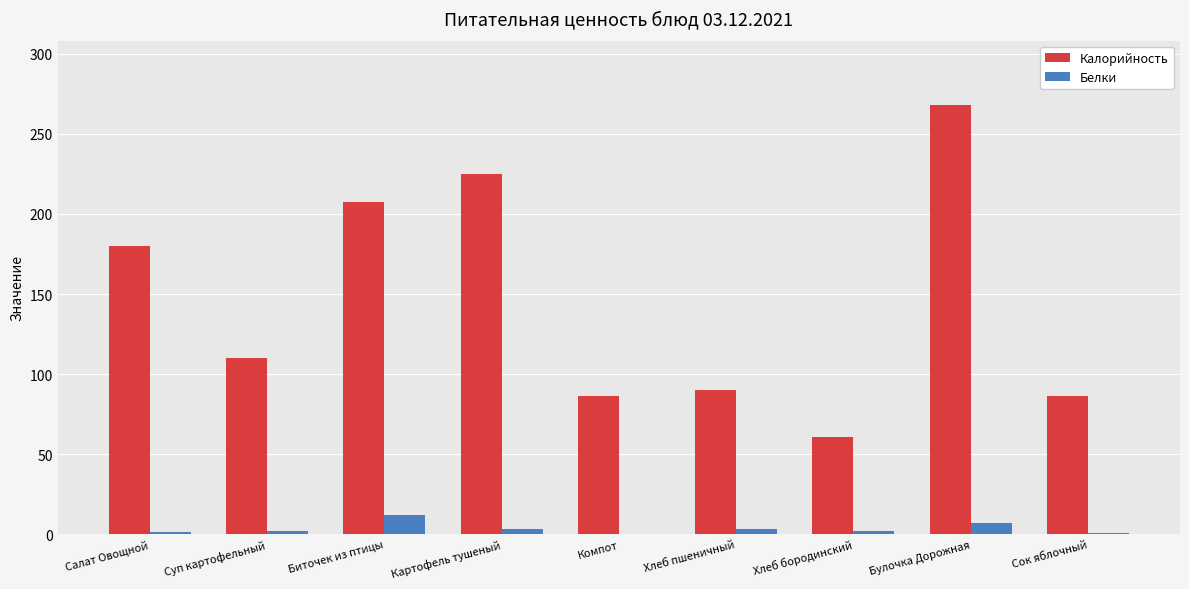

At which category is the sum across all series the highest?

Булочка Дорожная